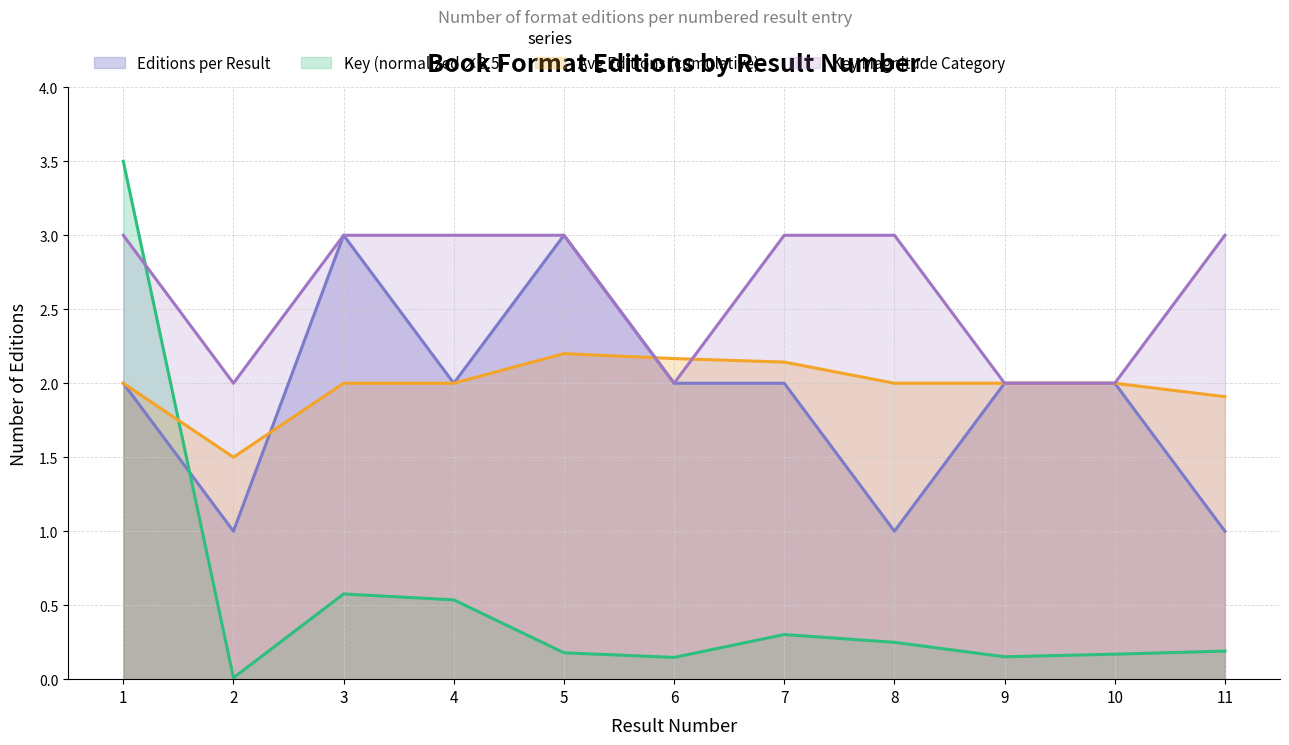

Does the chart display data point markers on the line(s)?

No